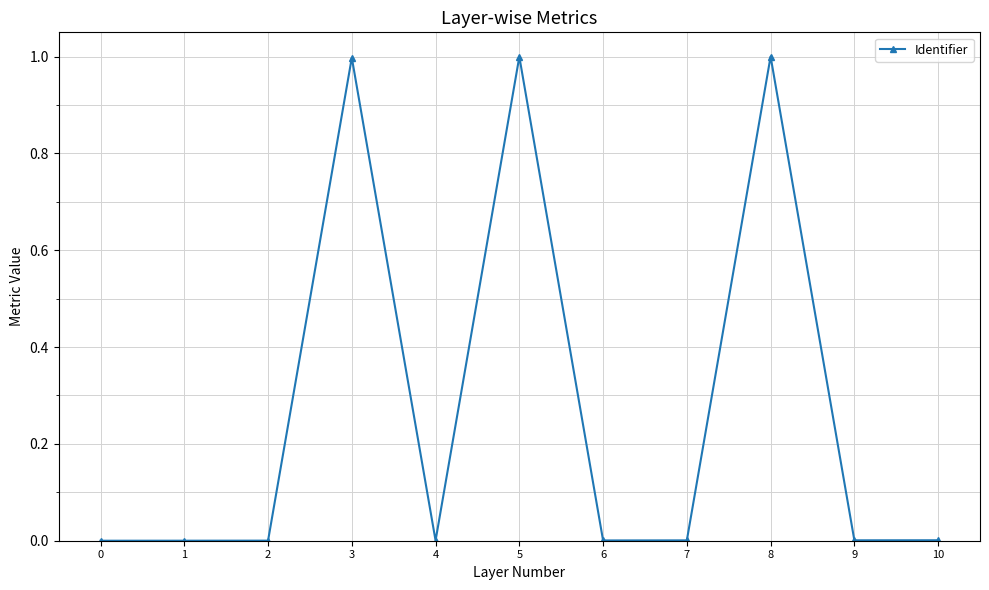

The value at 7 is 0.0. True or false?

True